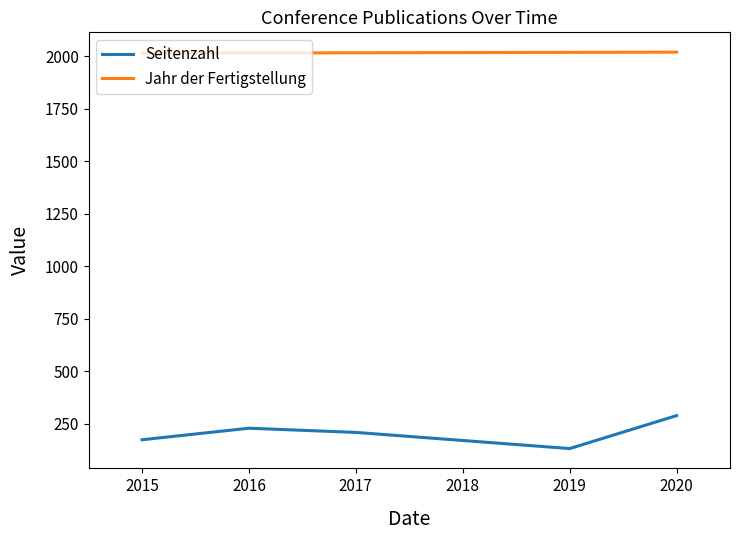

Which series has the largest range (max minus min)?

Seitenzahl